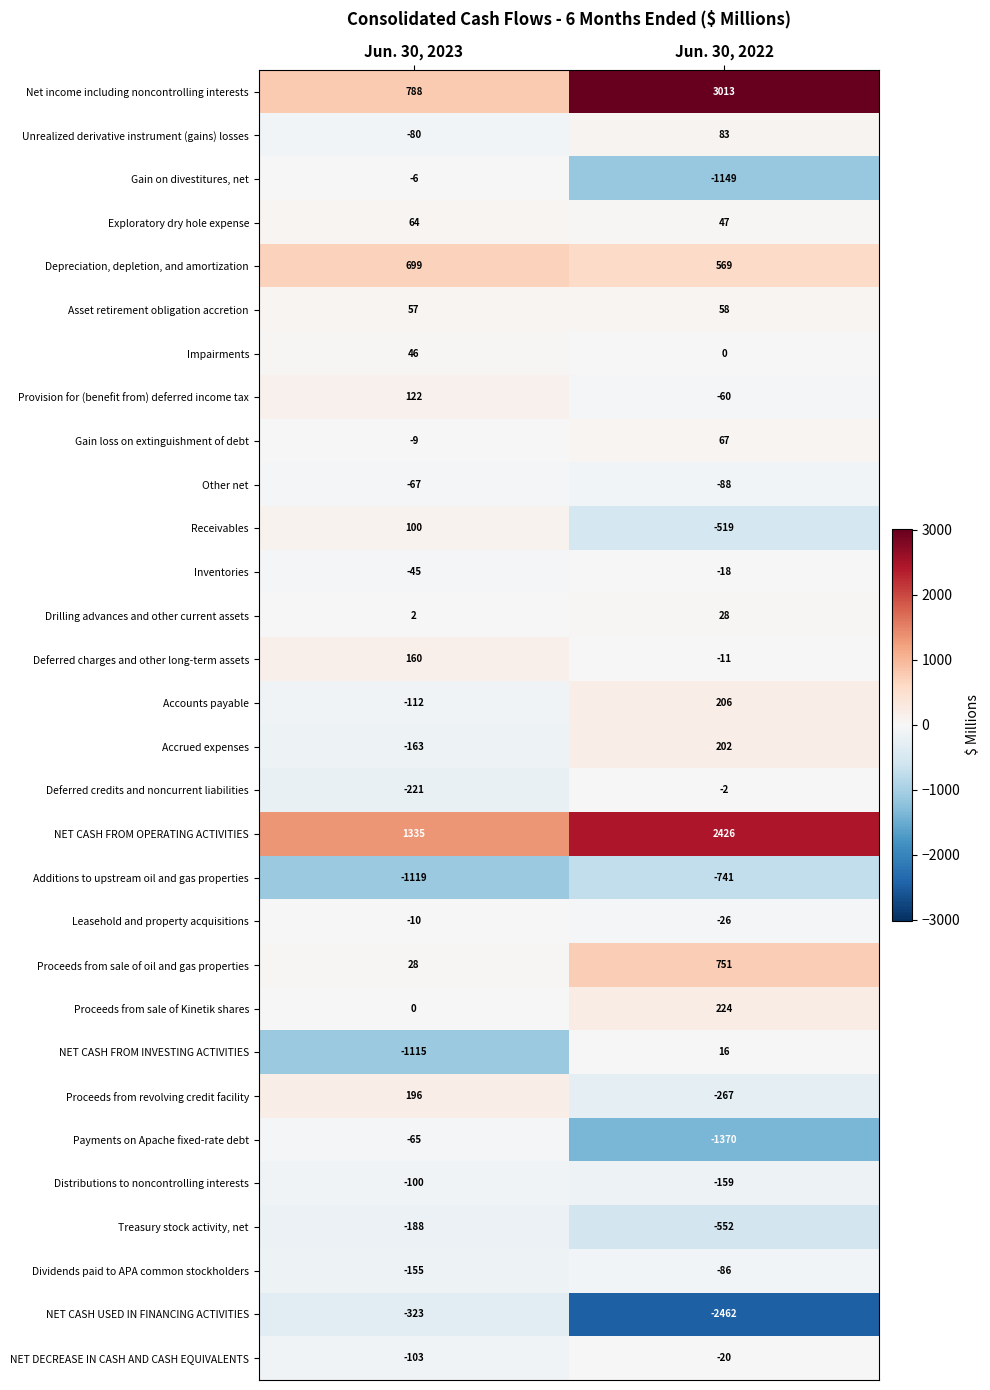

Which series has the widest spread of values?

Net income including noncontrolling interests